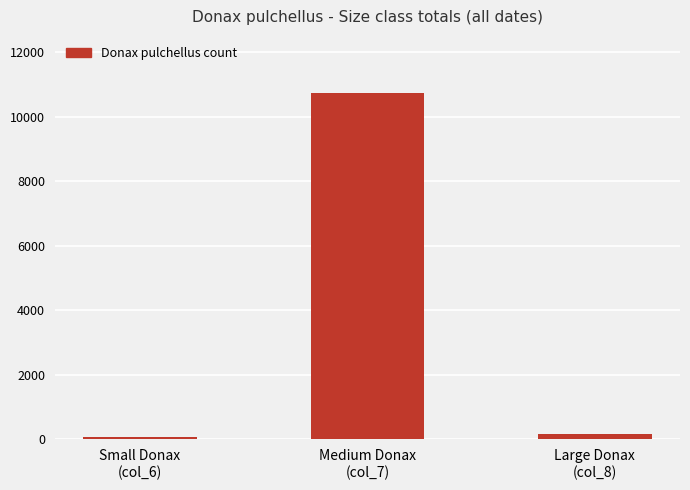

Which has a higher value, Large Donax
(col_8) or Small Donax
(col_6)?

Large Donax
(col_8)